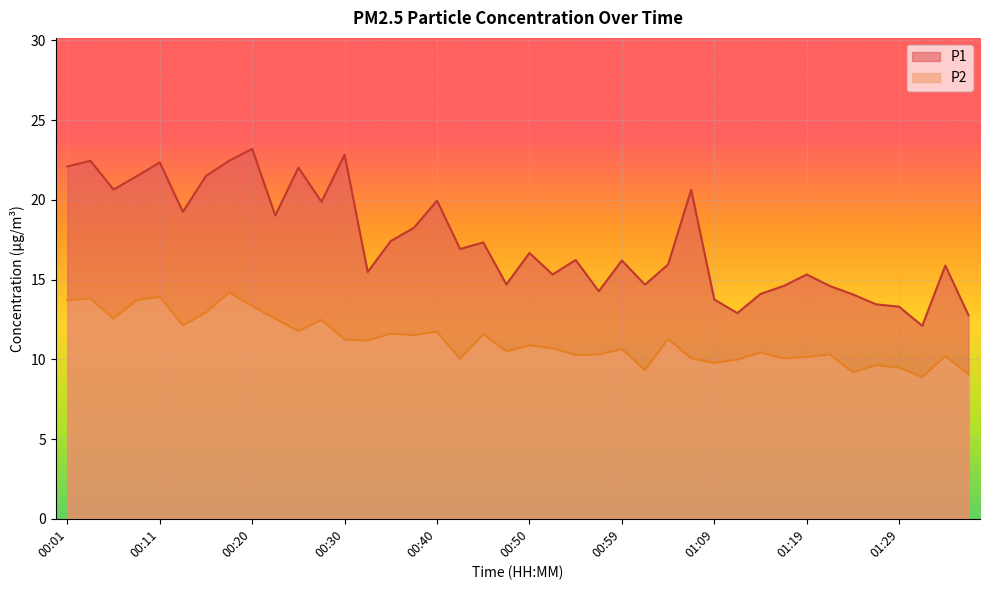

What is the label of the 21st point from the left?

00:50